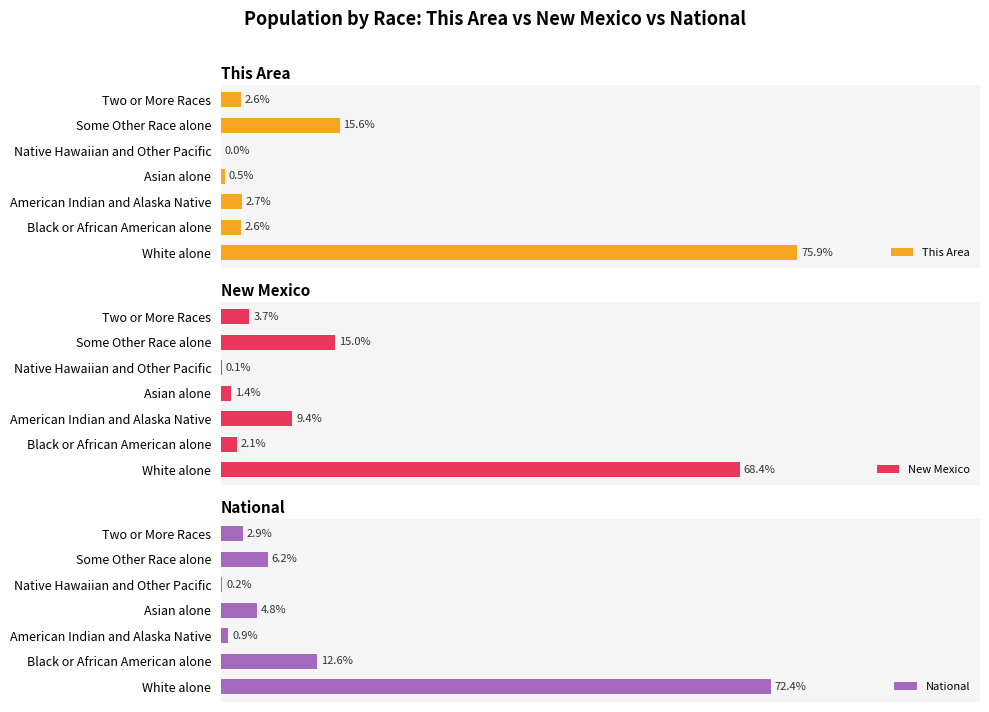

What is the highest value of the This Area series?

75.9